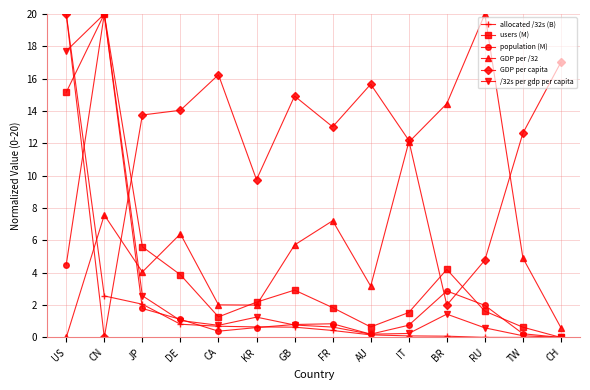

Is the value of /32s per gdp per capita at JP greater than the value of population (M) at US?

No